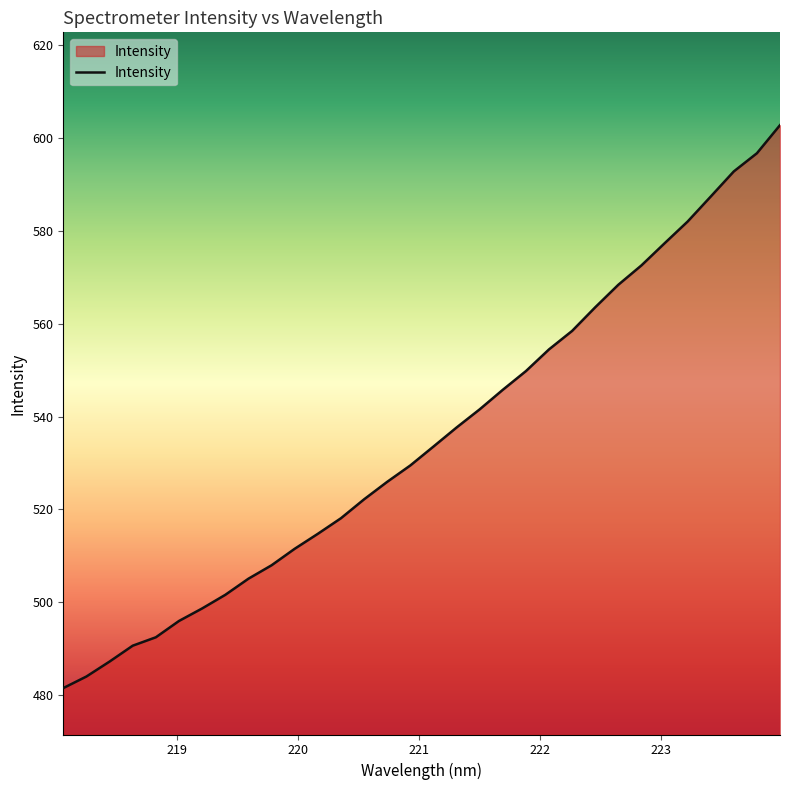

What is the greatest value displayed?

602.8